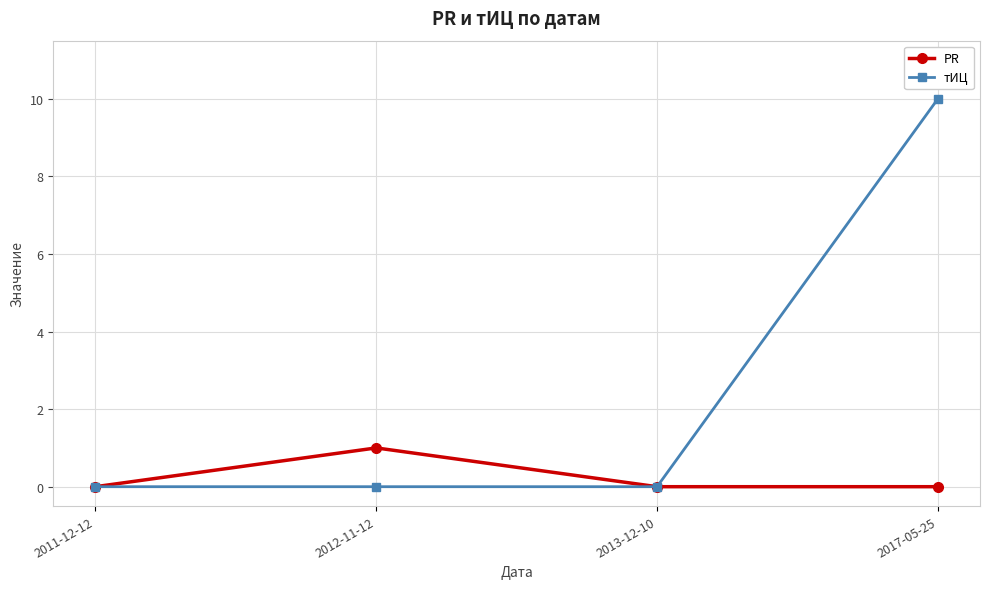

How many lines are shown in the chart?

2